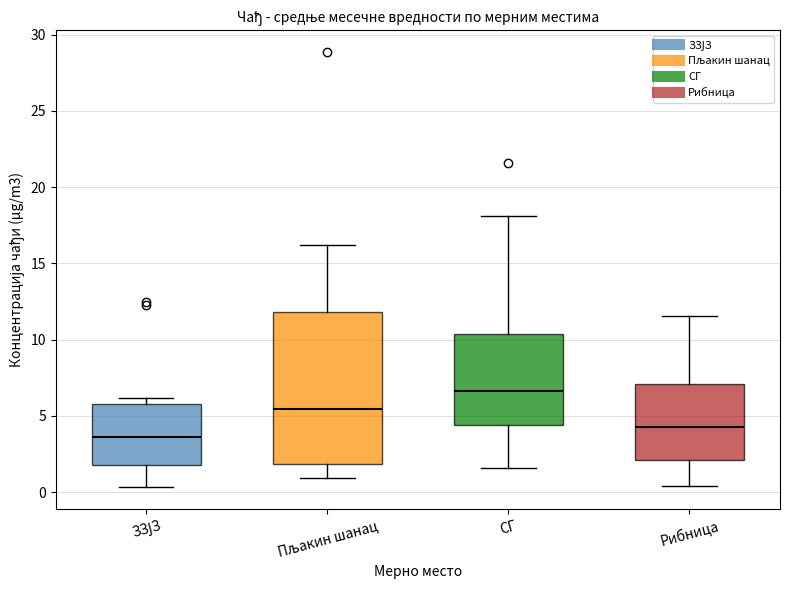

Reading left to right, read every box against the y-axis: the position of its median line, the range the box covers, and the ends of its whiskers. The values are not printed on the chart, so give them approximately, as read against the axis.

ЗЗЈЗ: median 3.5, box 2.0 to 5.5, whiskers 0.5 to 6.0
Пљакин шанац: median 5.5, box 2.0 to 12.0, whiskers 1.0 to 16.0
СГ: median 6.5, box 4.5 to 10.5, whiskers 1.5 to 18.0
Рибница: median 4.5, box 2.0 to 7.0, whiskers 0.5 to 11.5